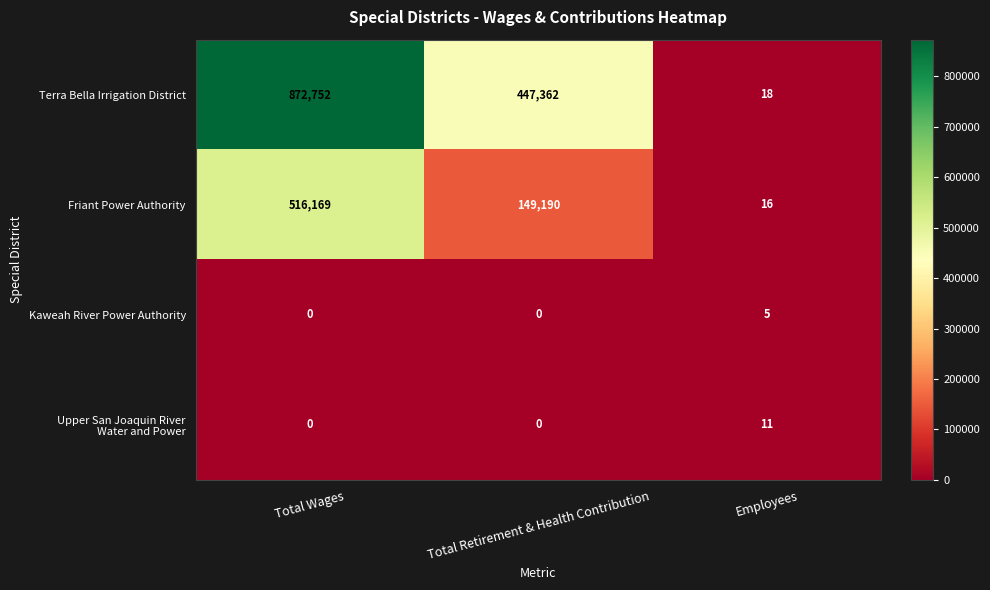

At how many categories does at least one series exceed 691305?

1